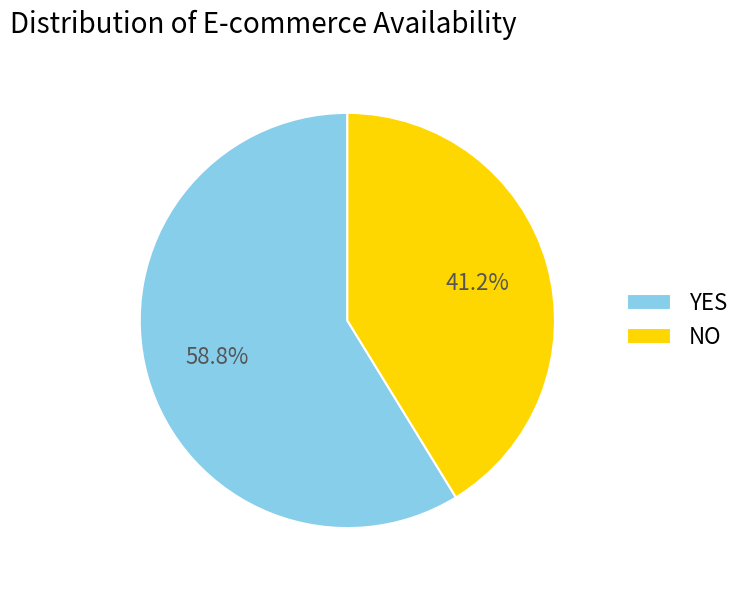

To the nearest percent, what percentage of the pie is NO?

41%